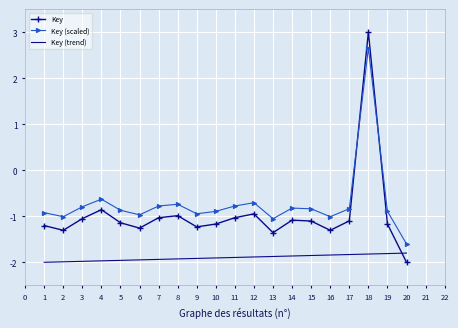

What is the total value across all series at 9?

-4.1